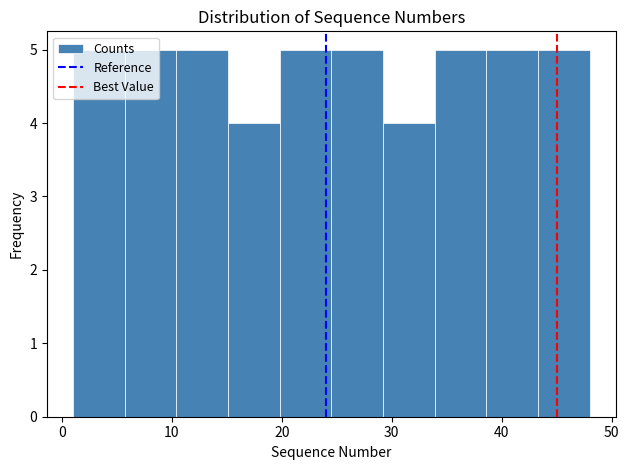

Reading left to right, transcribe this chart: for each bar, give the range it covers on the x-axis and its height. Neither the bar edges nor the heights are printed on the chart, so give them approximately, as read against the axes.

1.0 to 5.7: 5
5.7 to 10.4: 5
10.4 to 15.1: 5
15.1 to 19.8: 4
19.8 to 24.5: 5
24.5 to 29.2: 5
29.2 to 33.9: 4
33.9 to 38.6: 5
38.6 to 43.3: 5
43.3 to 48.0: 5